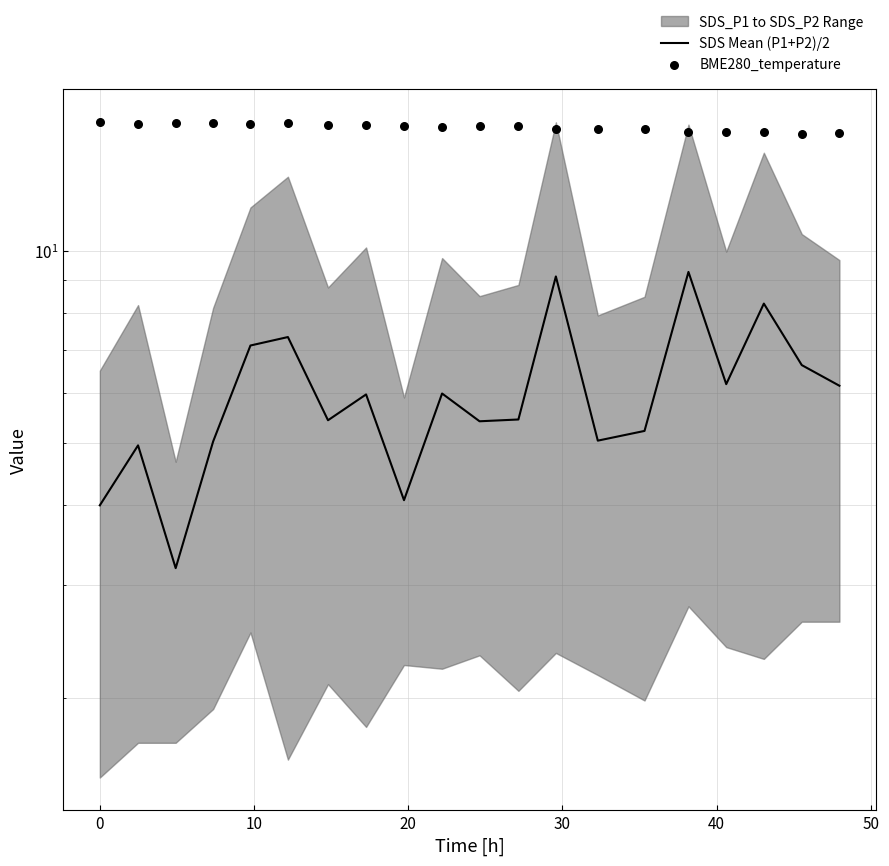

Which series has the largest total across all categories?

BME280_temperature